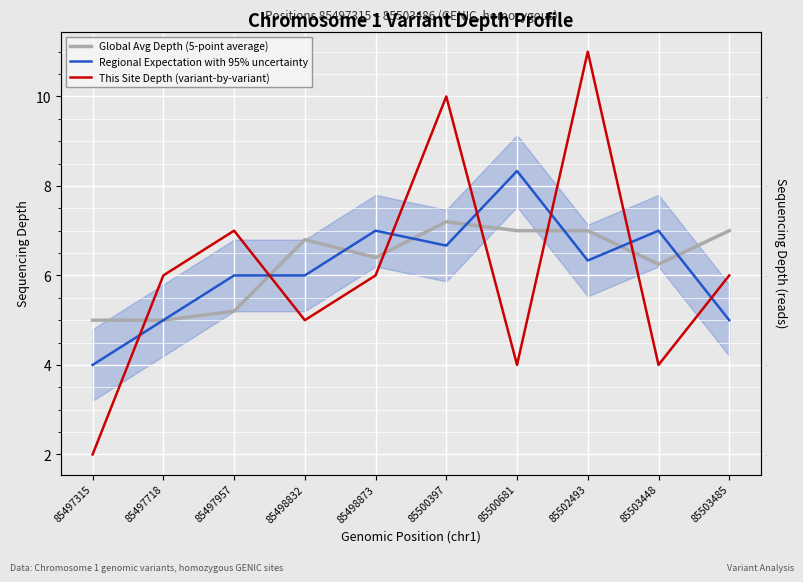

Does the chart display data point markers on the line(s)?

No